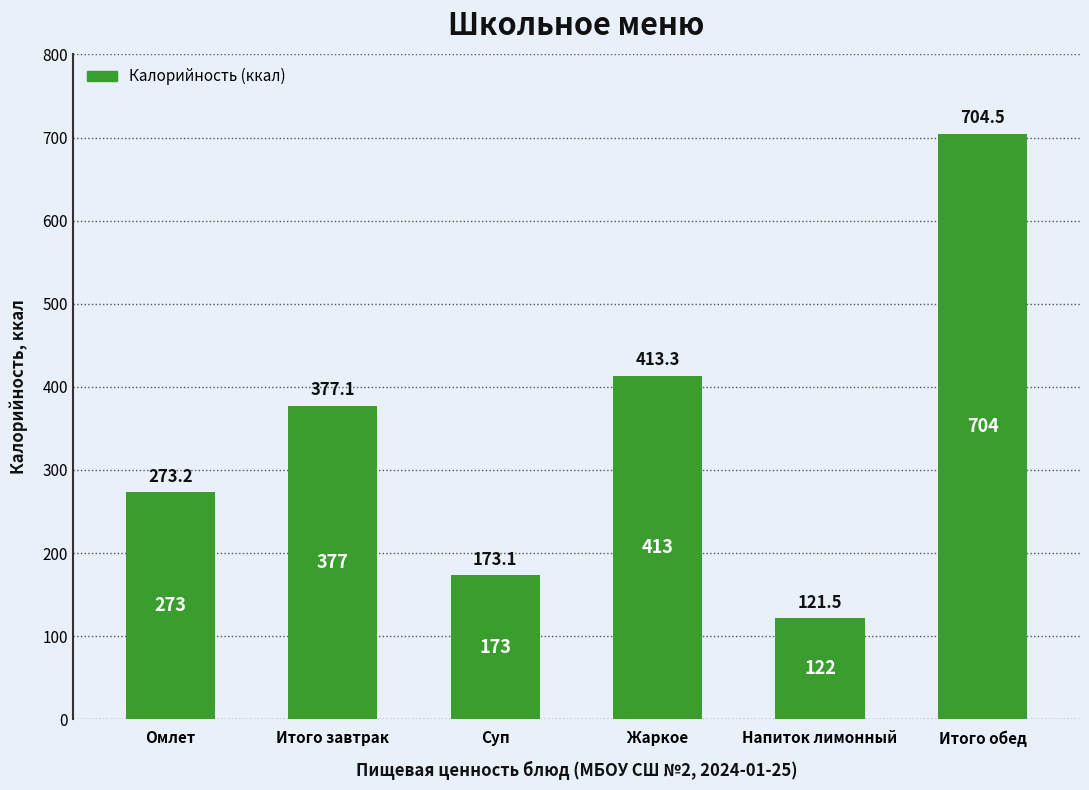

What is the value of the 5th bar from the left?

121.5